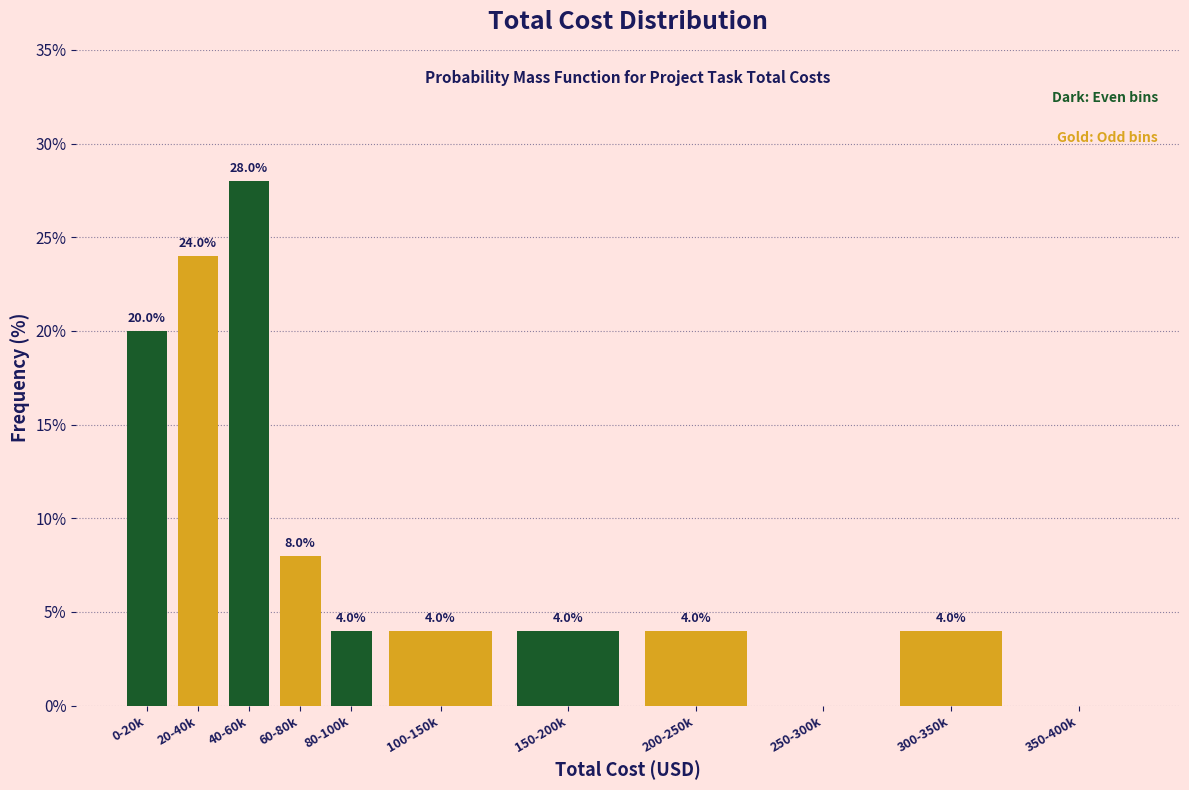

Reading left to right, list all the values displayed in this chart.

0-20k=20.0	20-40k=24.0	40-60k=28.0	60-80k=8.0	80-100k=4.0	100-150k=4.0	150-200k=4.0	200-250k=4.0	250-300k=0.0	300-350k=4.0	350-400k=0.0